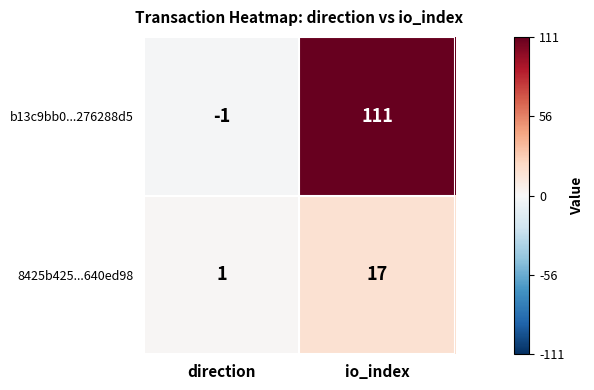

Is it true that 8425b425...640ed98 equals 17 at io_index?

True